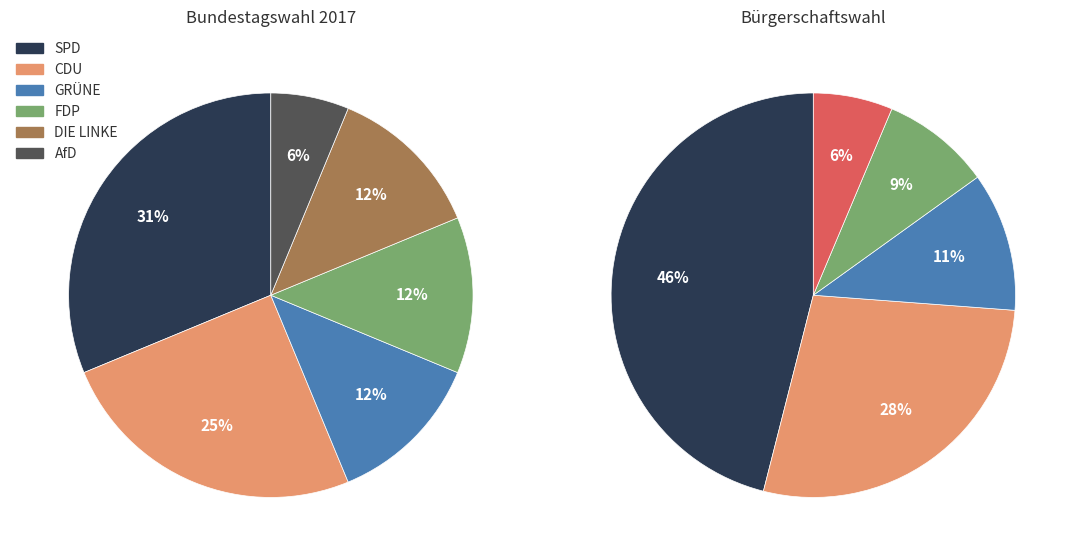

Rank the categories by value from lowest to highest.

AfD, GRÜNE, FDP, DIE LINKE, CDU, SPD